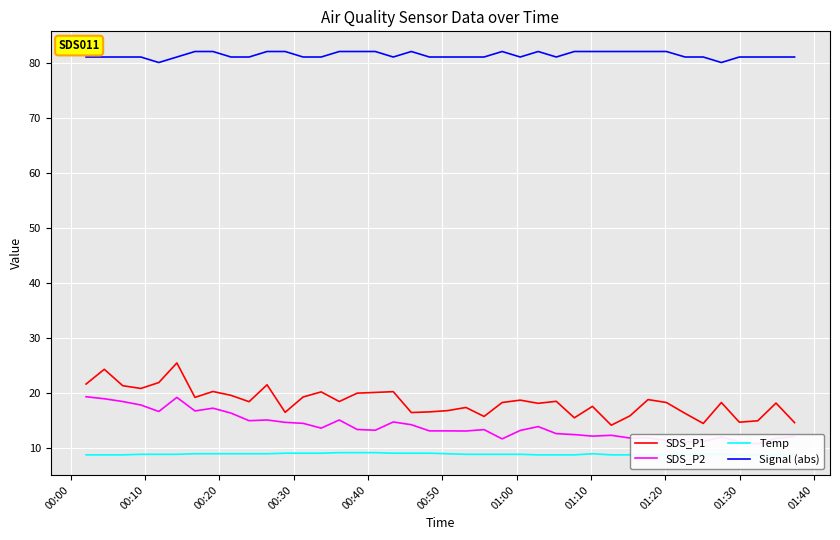

True or false: SDS_P1 and Signal (abs) cross at least once.

False